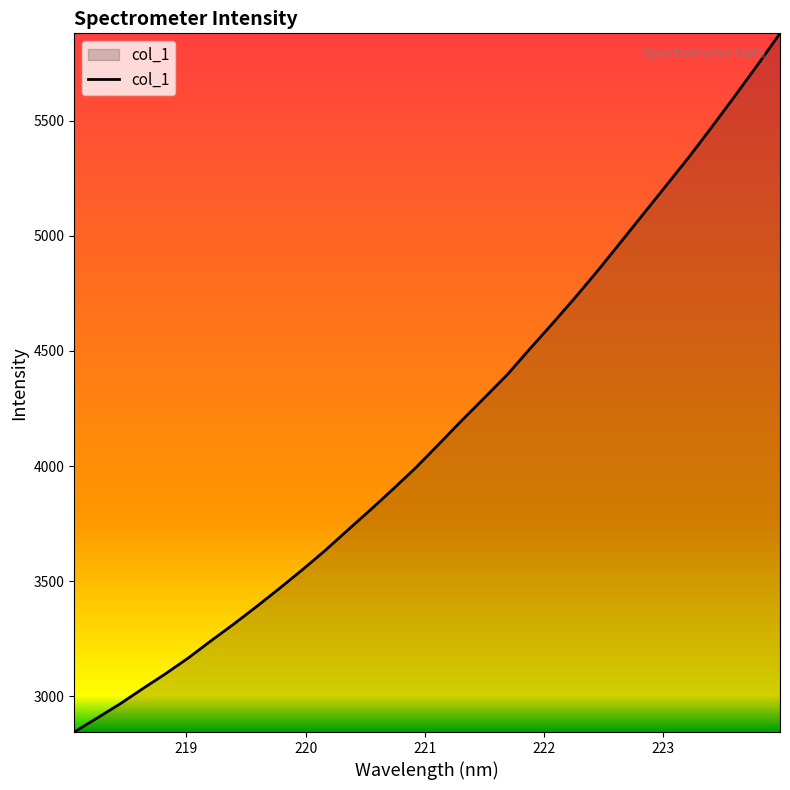

What is the difference between the maximum and minimum values?

3036.3